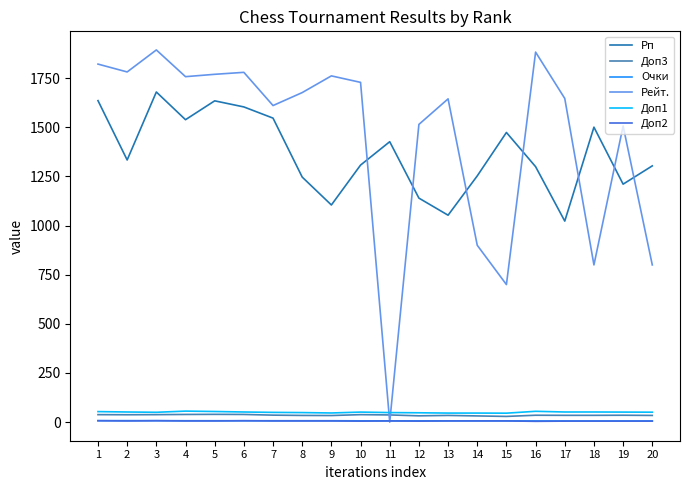

The Очки series shows 7.5 at 2. True or false?

True